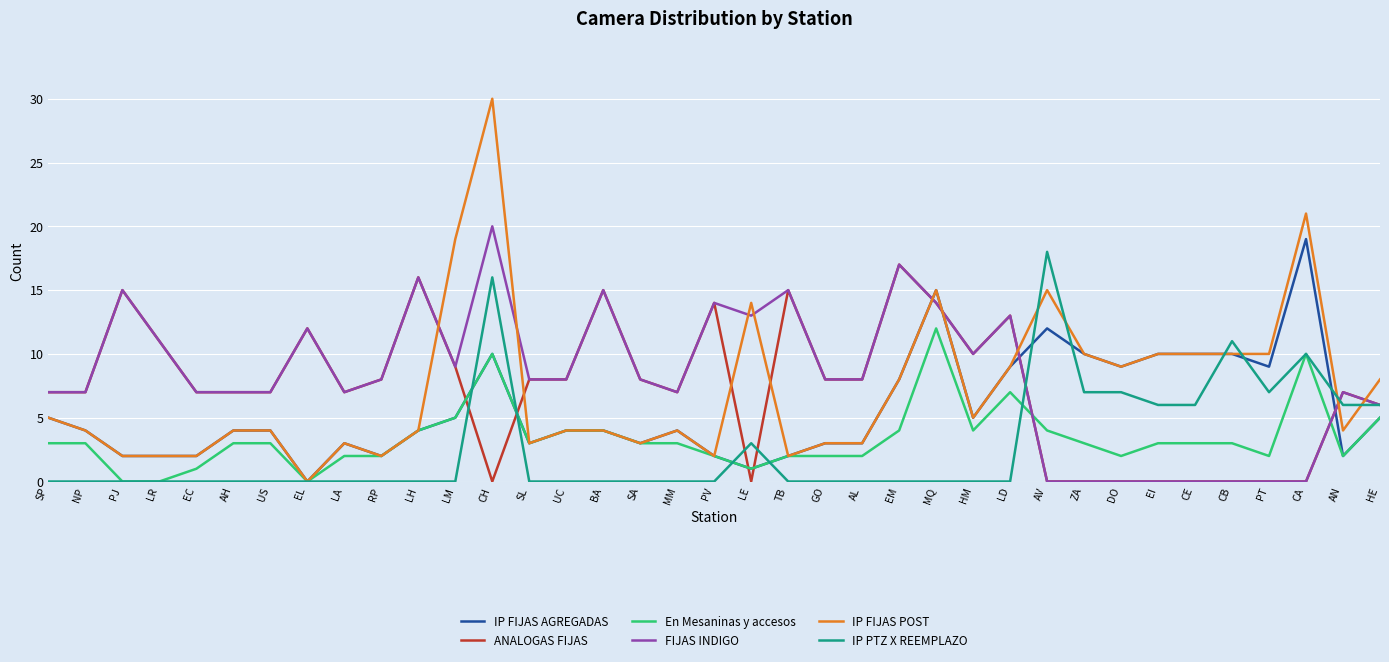

Which category has the highest value in the ANALOGAS FIJAS series?

EM